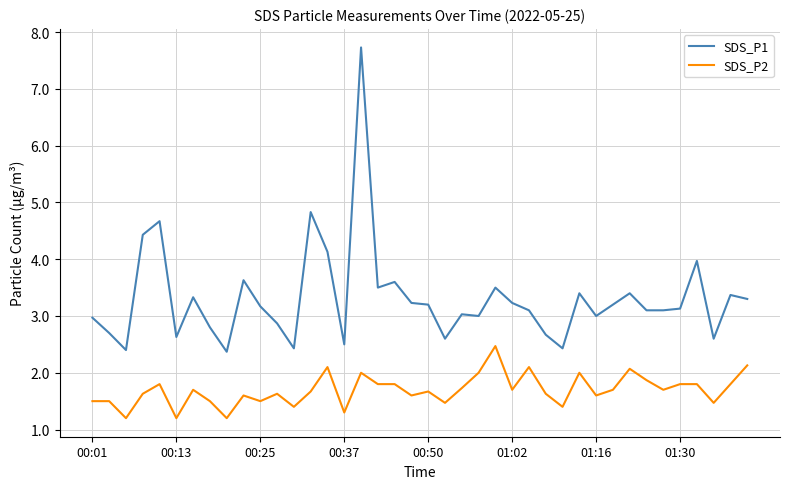

Which series has the widest spread of values?

SDS_P1